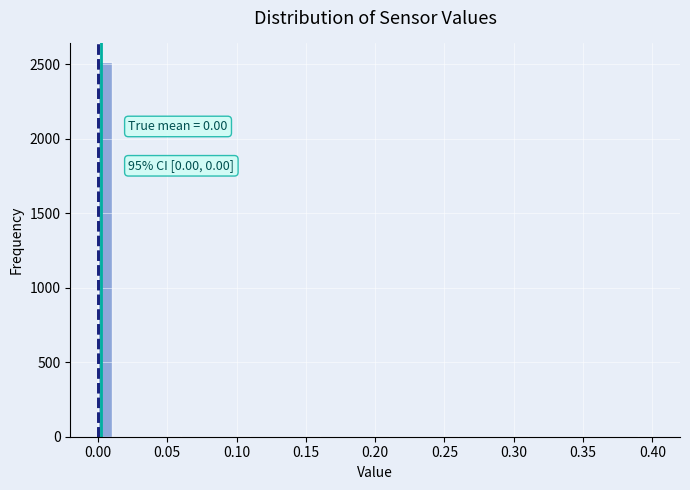

Read against the x-axis, roughly where is the centre of the tallest bar?

0.005